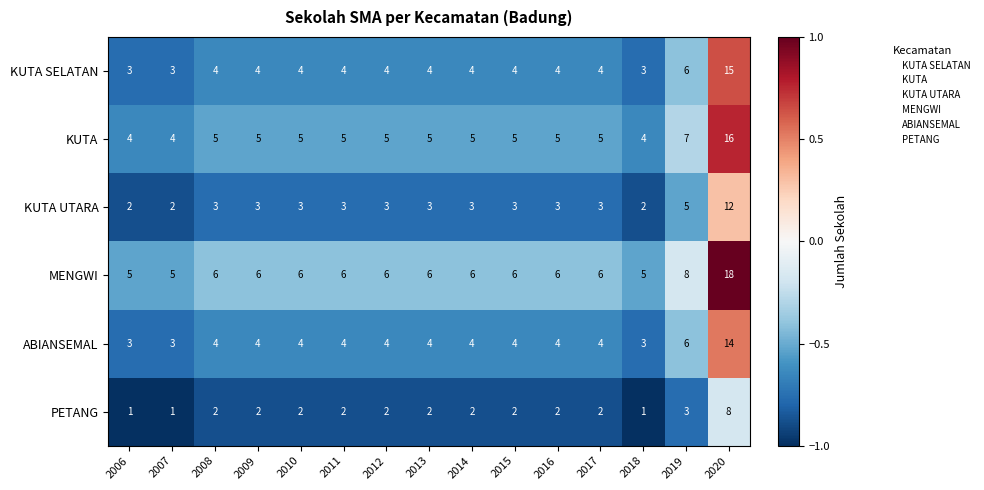

Rank the series at 2020 from lowest to highest value.

PETANG, KUTA UTARA, ABIANSEMAL, KUTA SELATAN, KUTA, MENGWI